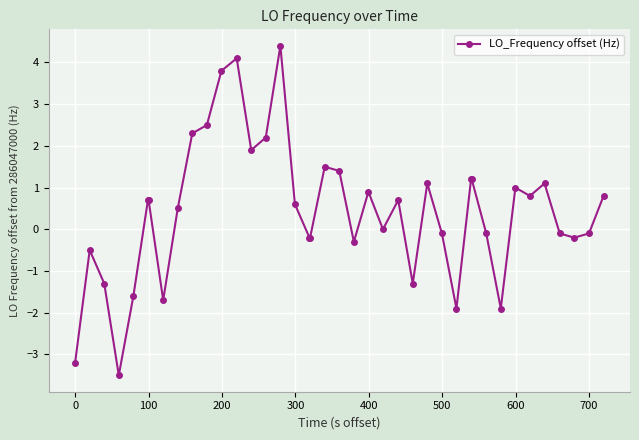

What is the maximum value shown in the chart?

4.4